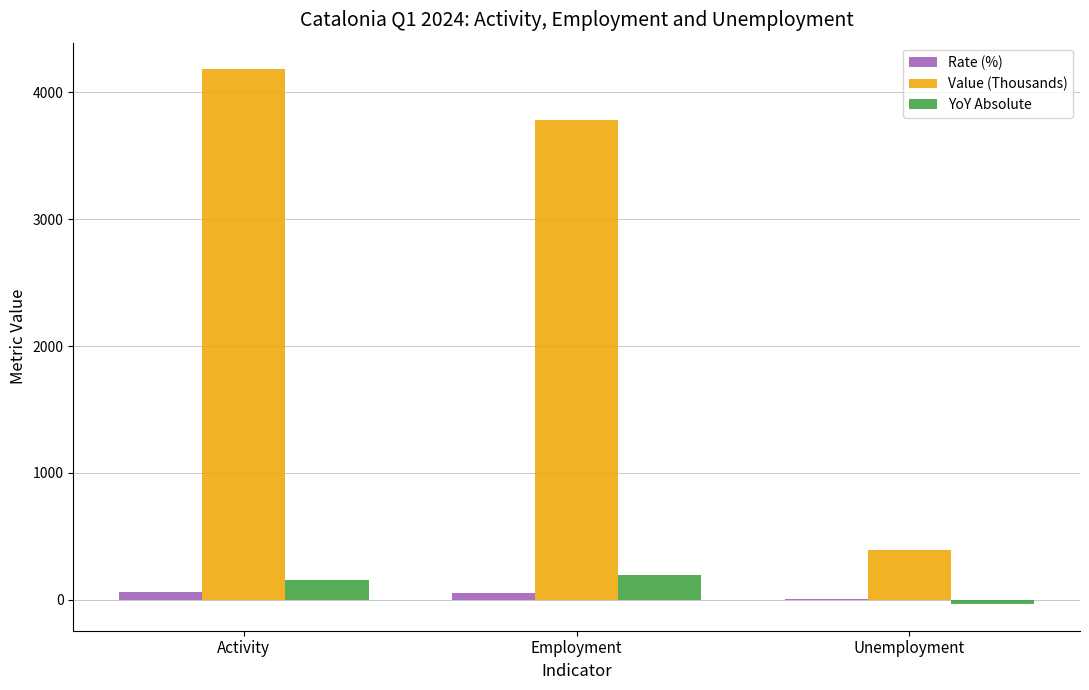

Which series has the largest total across all categories?

Value (Thousands)